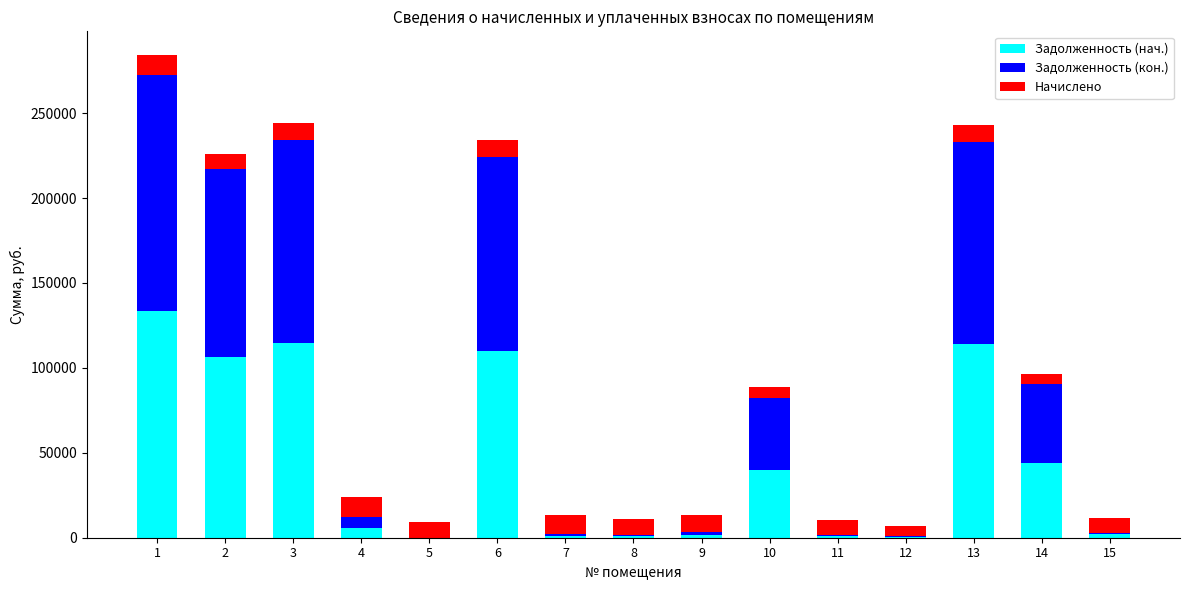

What is the highest value of the Задолженность (нач.) series?

133382.0